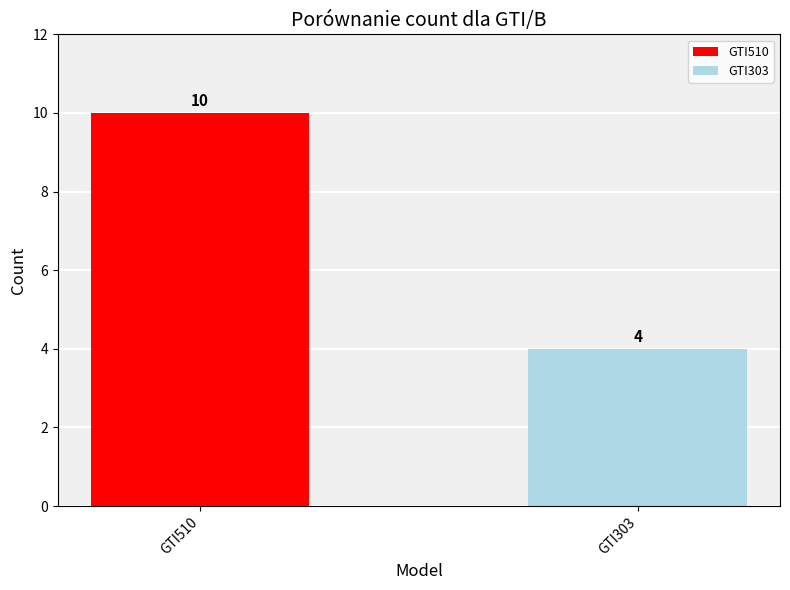

Between GTI510 and GTI303, which is larger?

GTI510